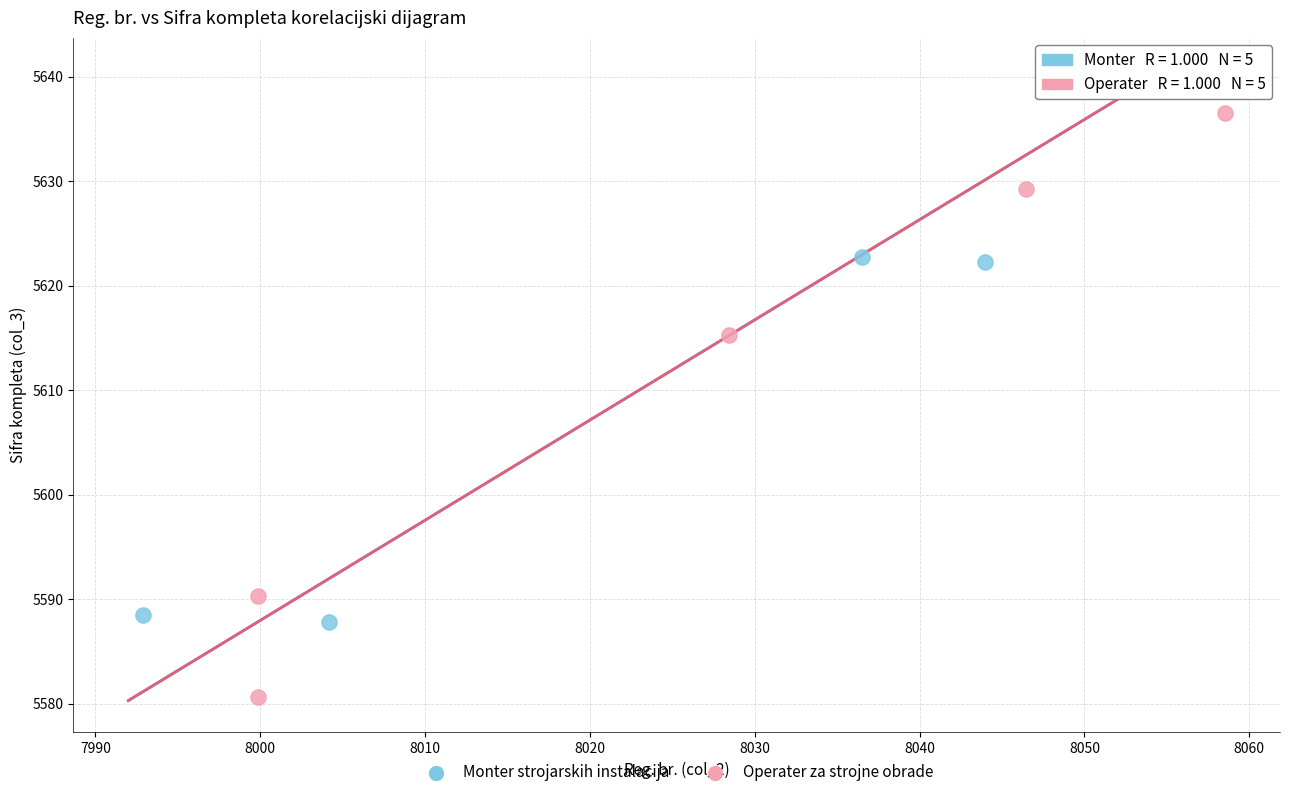

Which series contains the lowest Y value?

Operater za strojne obrade